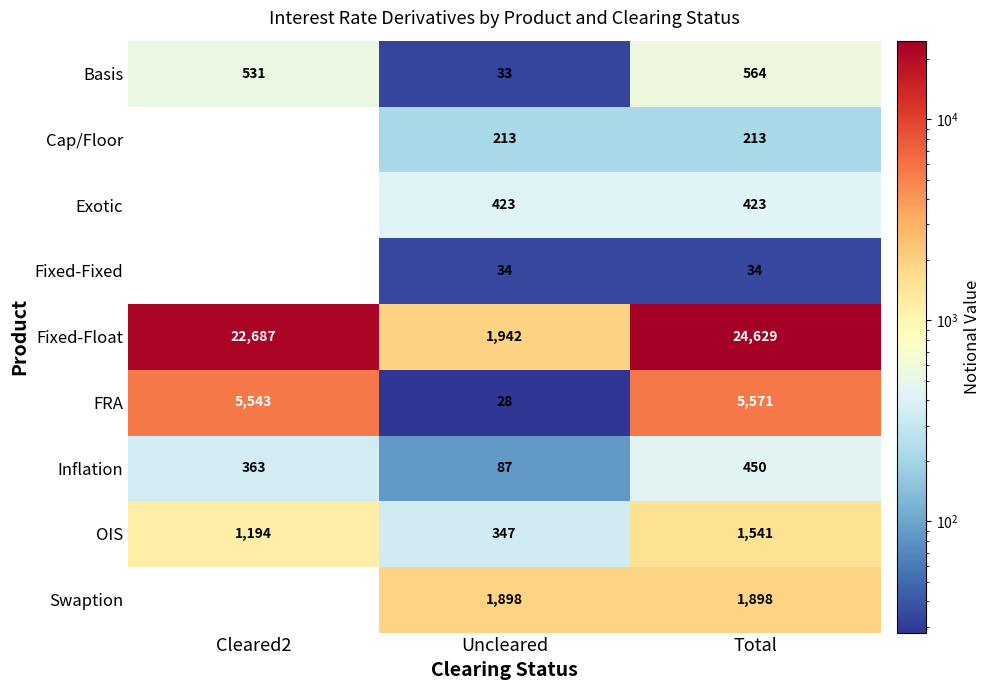

List the series in order of their peak value, lowest first.

Fixed-Fixed, Cap/Floor, Exotic, Inflation, Basis, OIS, Swaption, FRA, Fixed-Float